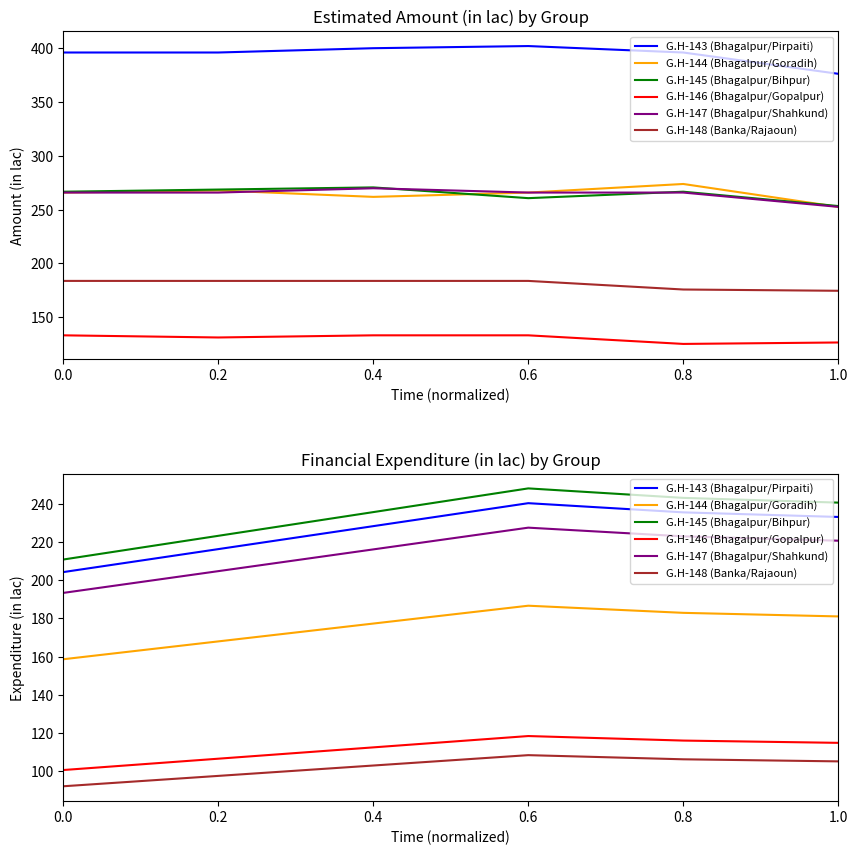

Where does the G.H-144 (Bhagalpur/Goradih) series first go above 181?

0.6